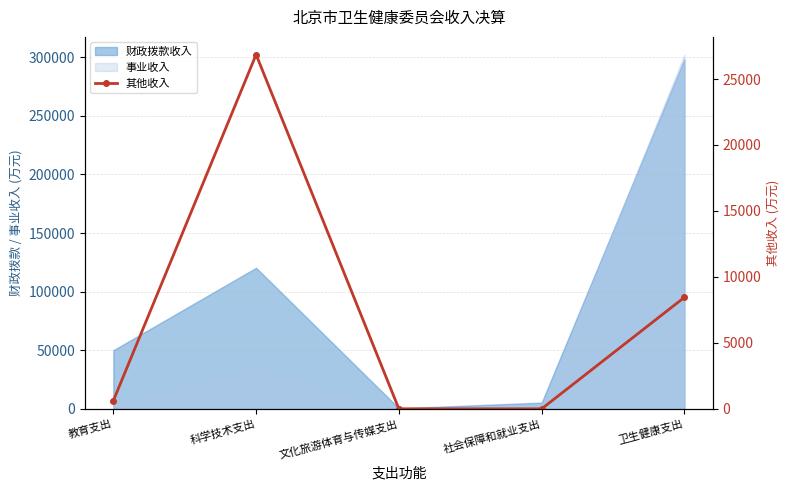

At which category does the chart reach its minimum across all series?

文化旅游体育与传媒支出